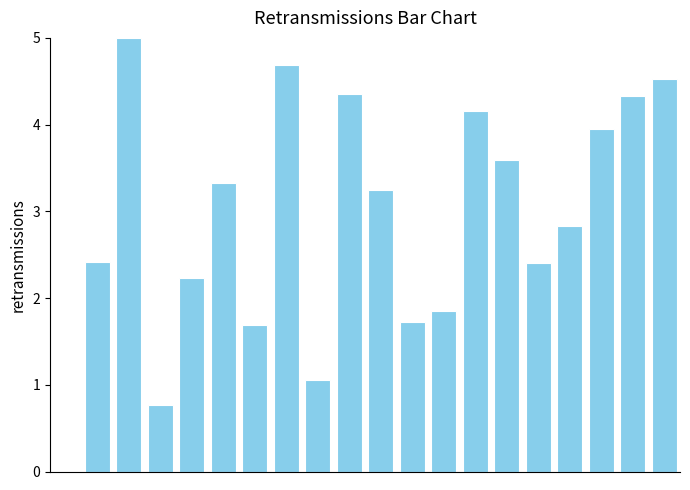

What is the sum of all values?

58.2